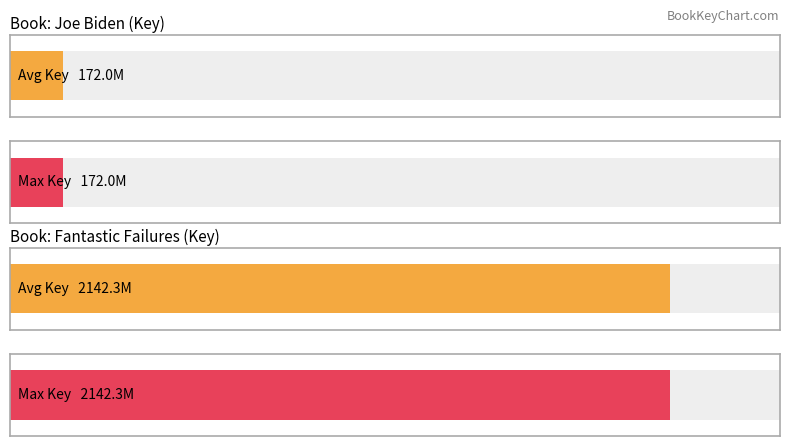

Read the Fantastic Failures value at eBook.

2142348018